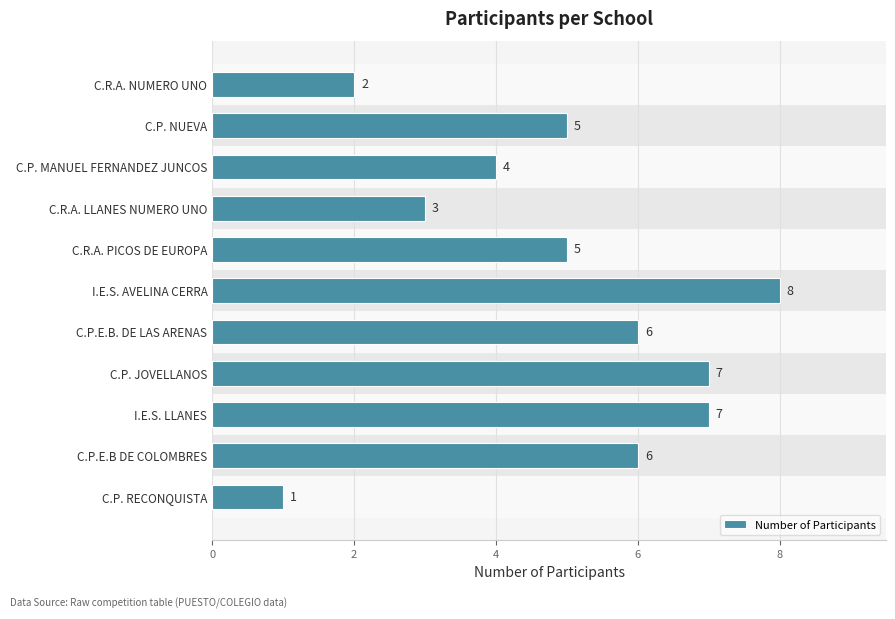

How many values are between 3 and 7?

8